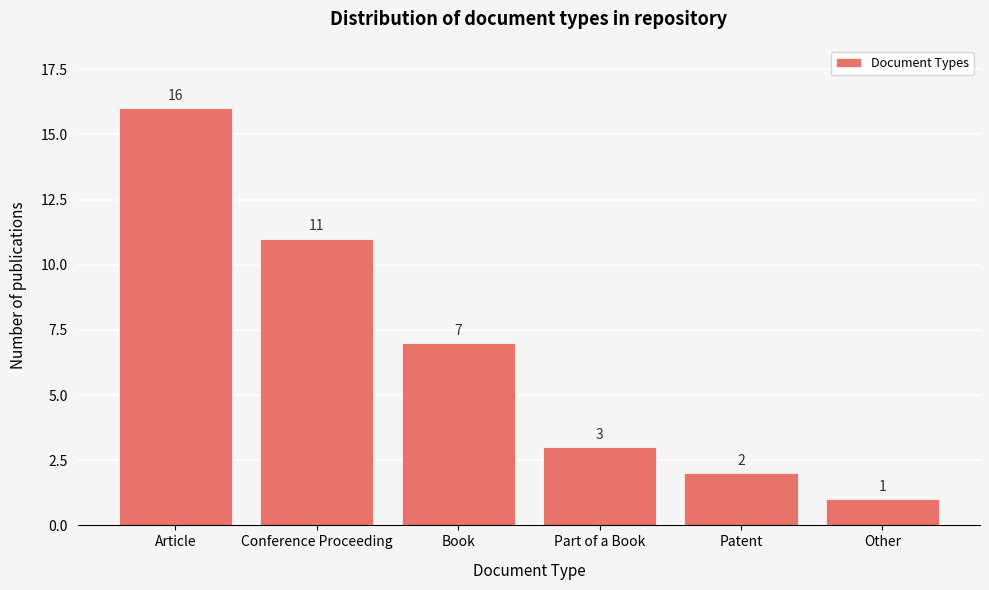

Reading left to right, list all the values displayed in this chart.

Article=16	Conference Proceeding=11	Book=7	Part of a Book=3	Patent=2	Other=1